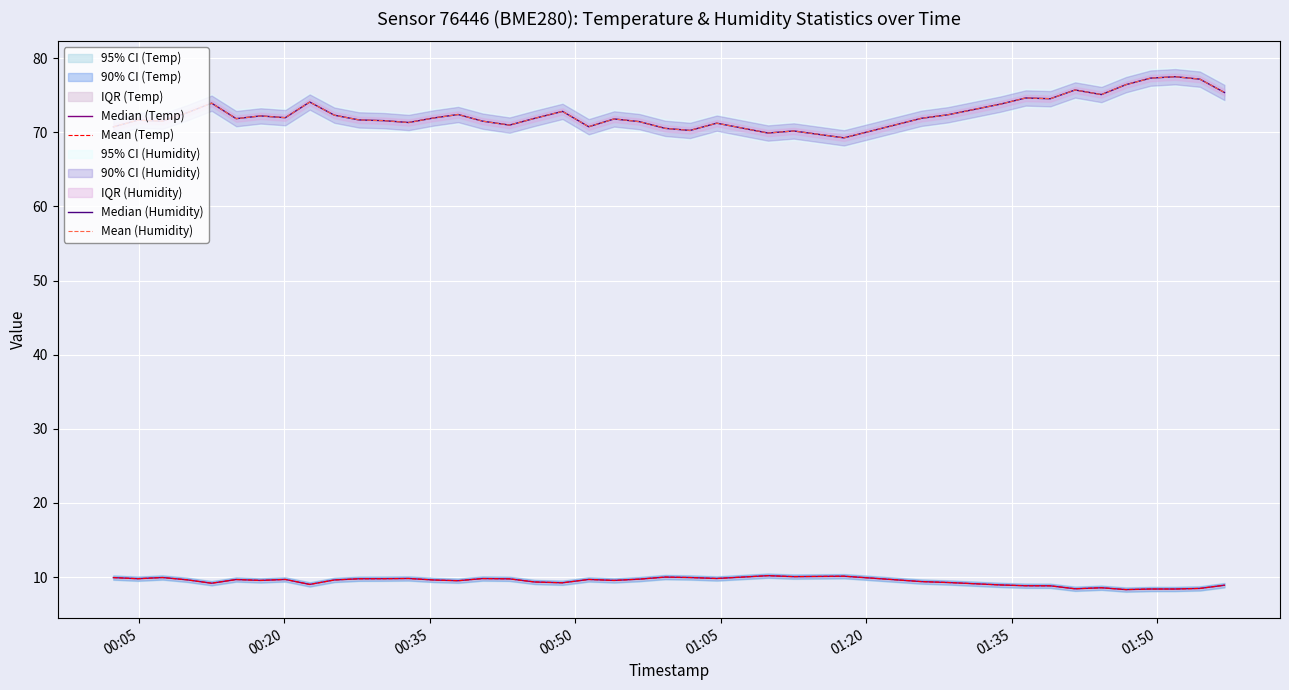

Is this an area chart (filled region under the line)?

No